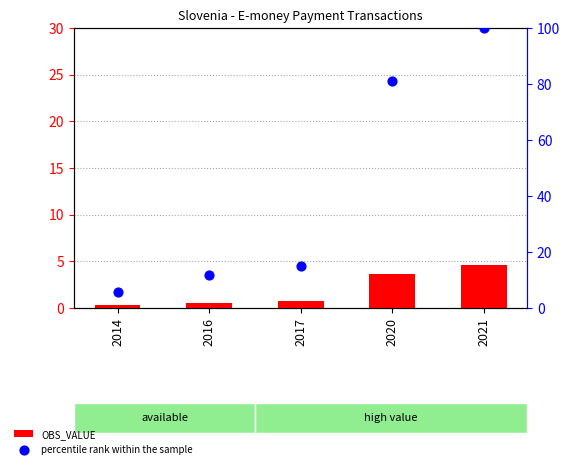

Which series contains the highest Y value?

percentile rank within the sample